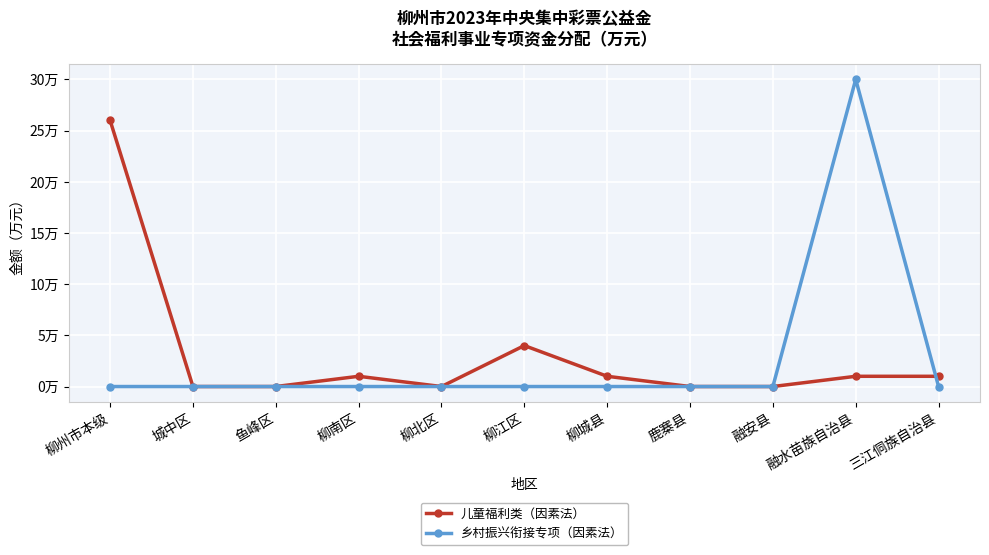

Is this an area chart (filled region under the line)?

No